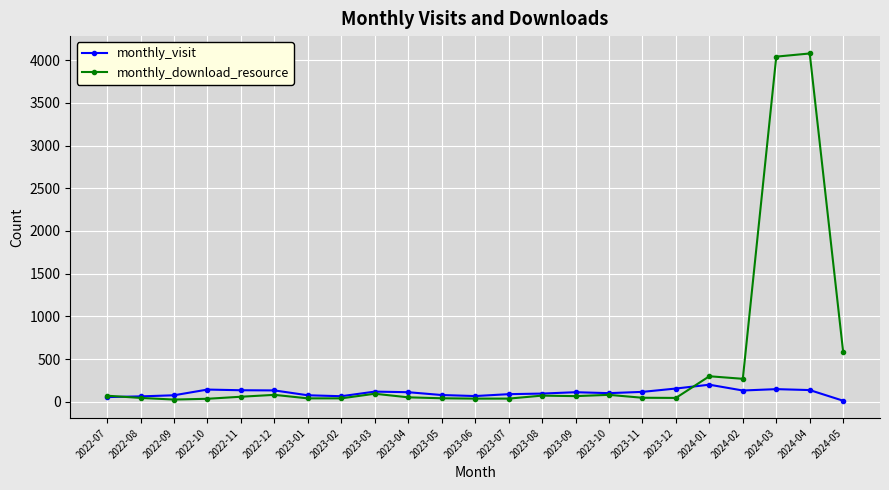

What are all the series names shown in the legend?

monthly_visit, monthly_download_resource